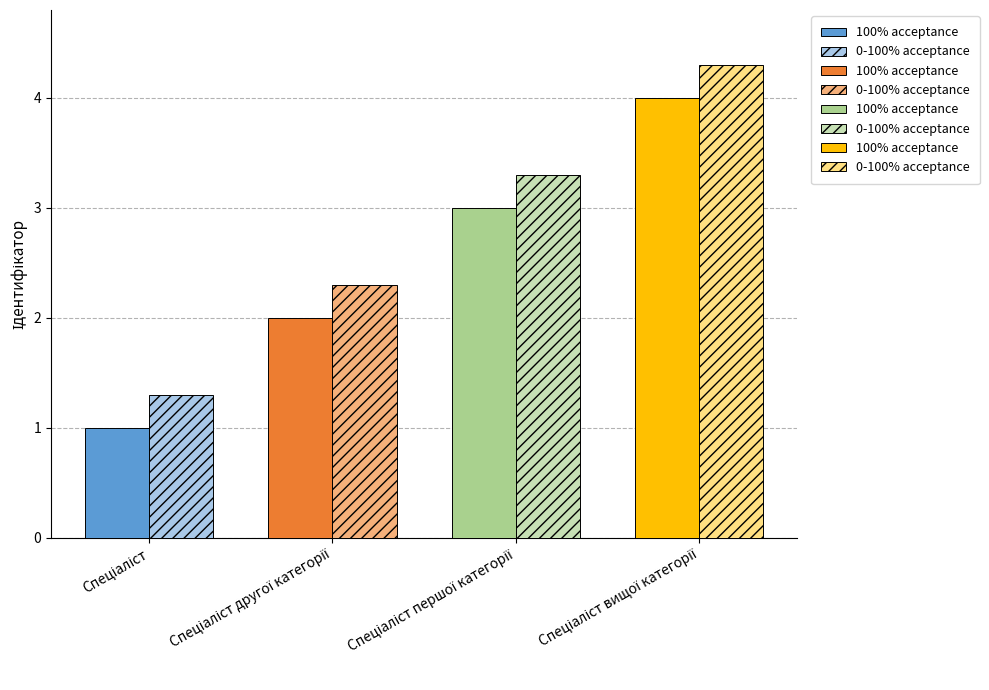

Reading left to right, what are all the values shown in this chart?

100% acceptance: 1.0	2.0	3.0	4.0
0-100% acceptance: 1.3	2.3	3.3	4.3